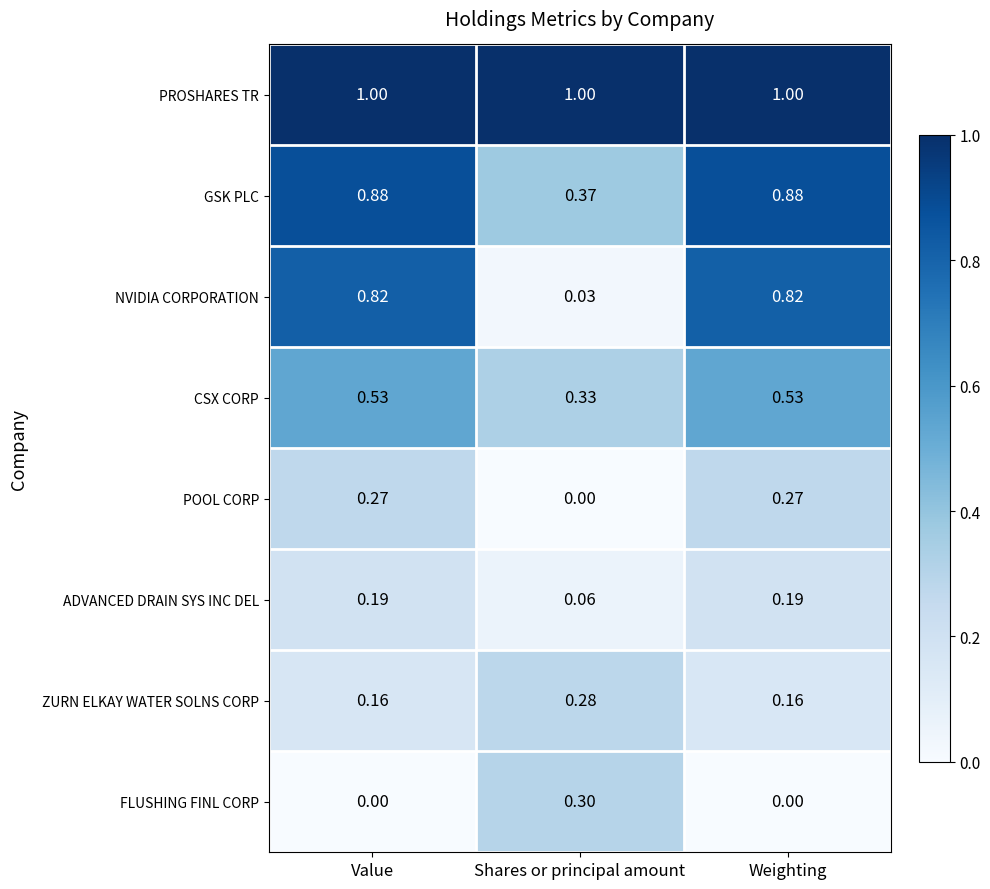

Which series has the largest total across all categories?

PROSHARES TR